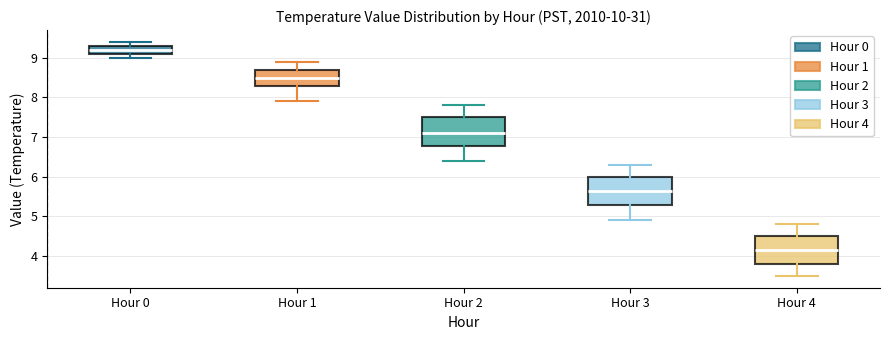

Which box has the lowest median line?

Hour 4